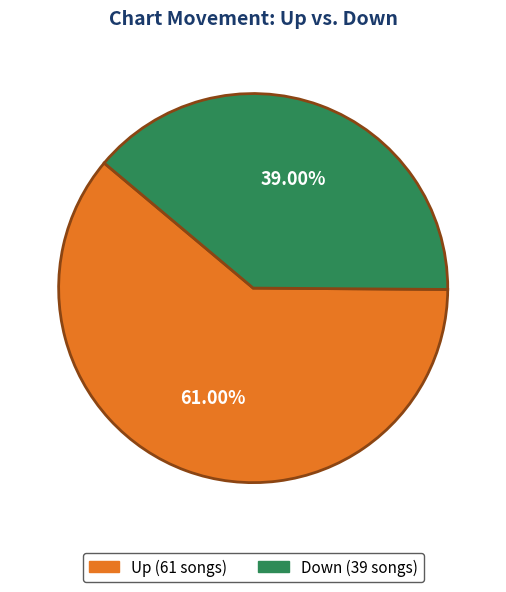

Is there any slice that represents more than half of the pie?

Yes